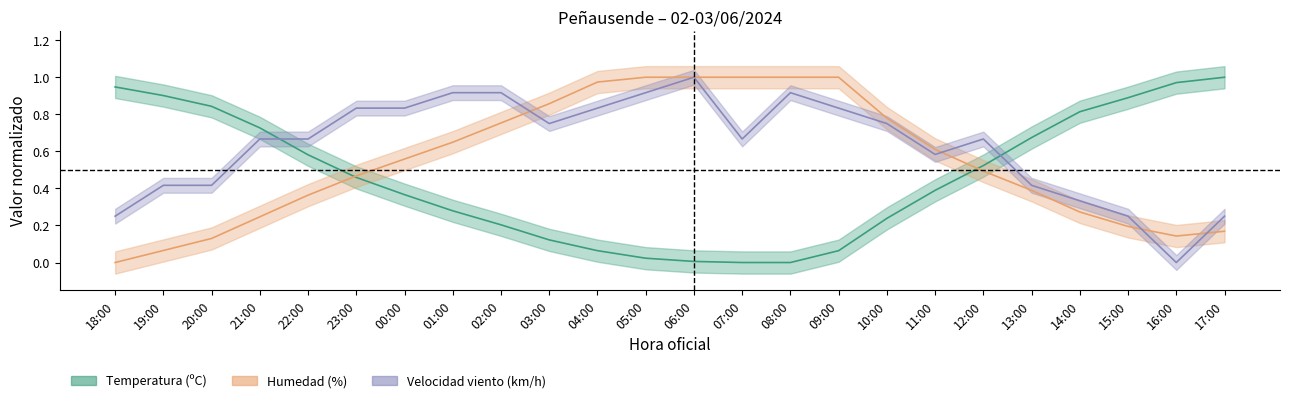

Which series has the widest spread of values?

Temperatura (ºC)